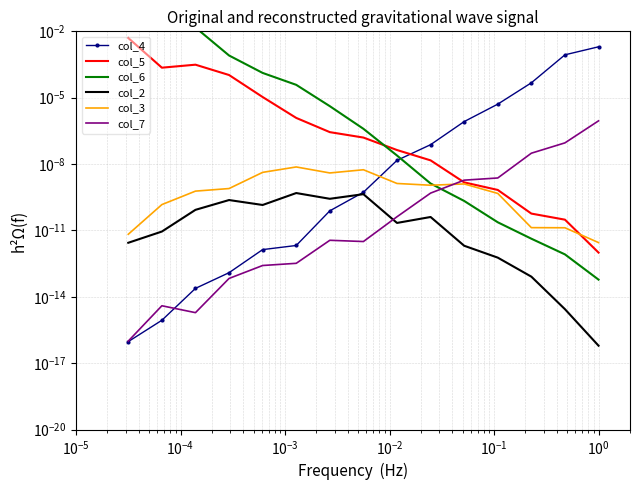

List the series in order of their peak value, highest first.

col_6, col_5, col_4, col_7, col_3, col_2